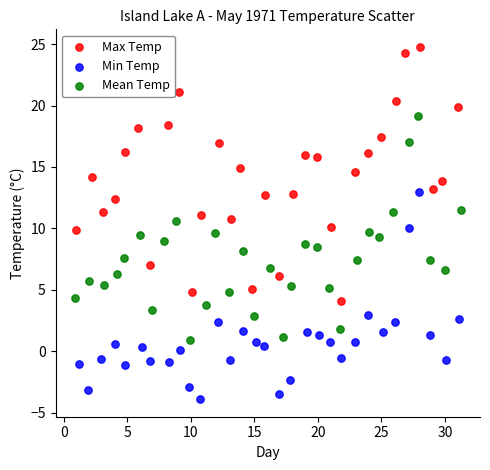

Which series has the largest Y range (max minus min)?

Max Temp